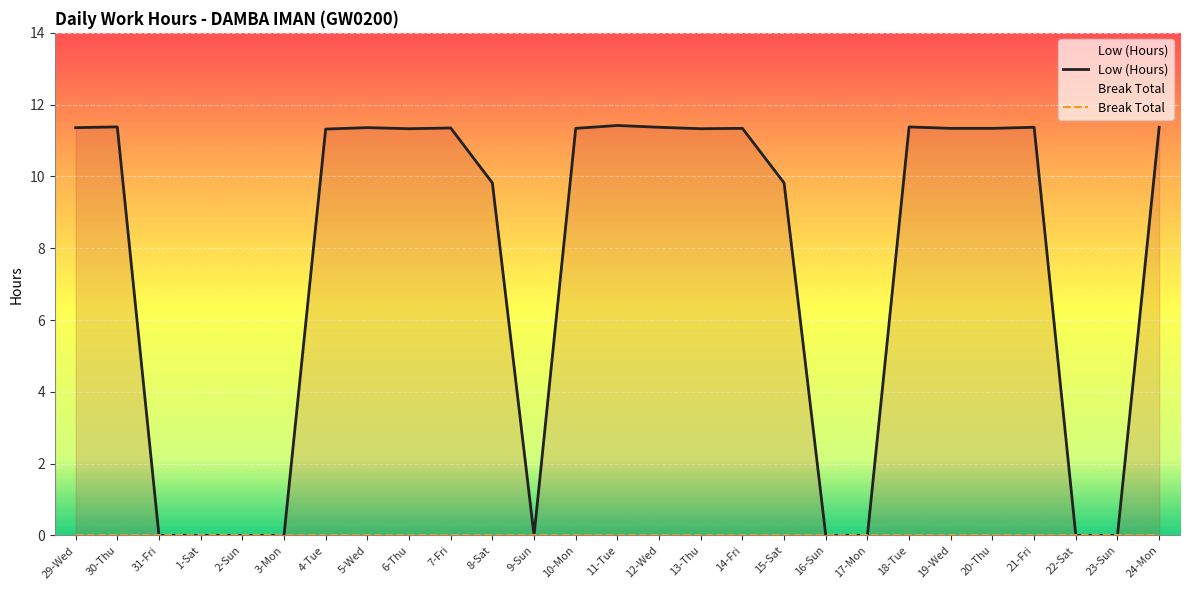

What is the value of the Low (Hours) point at the 14th from the left?

11.4